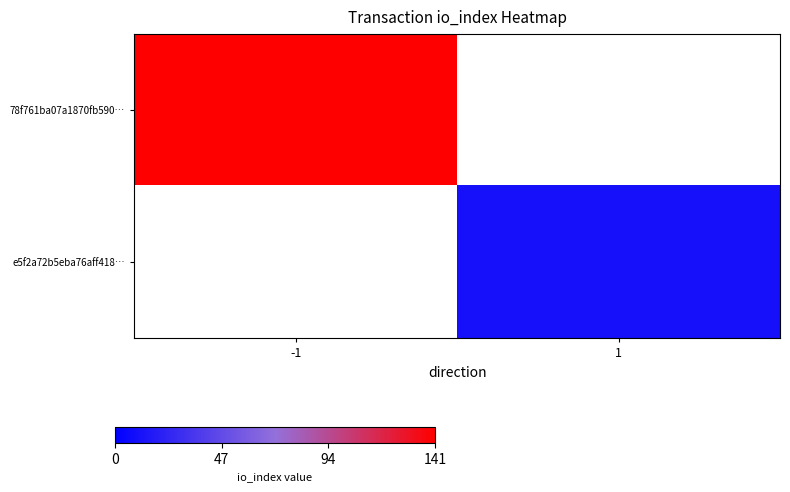

Rank the series by their average value, from highest to lowest.

78f761ba07a1870fb590…, e5f2a72b5eba76aff418…